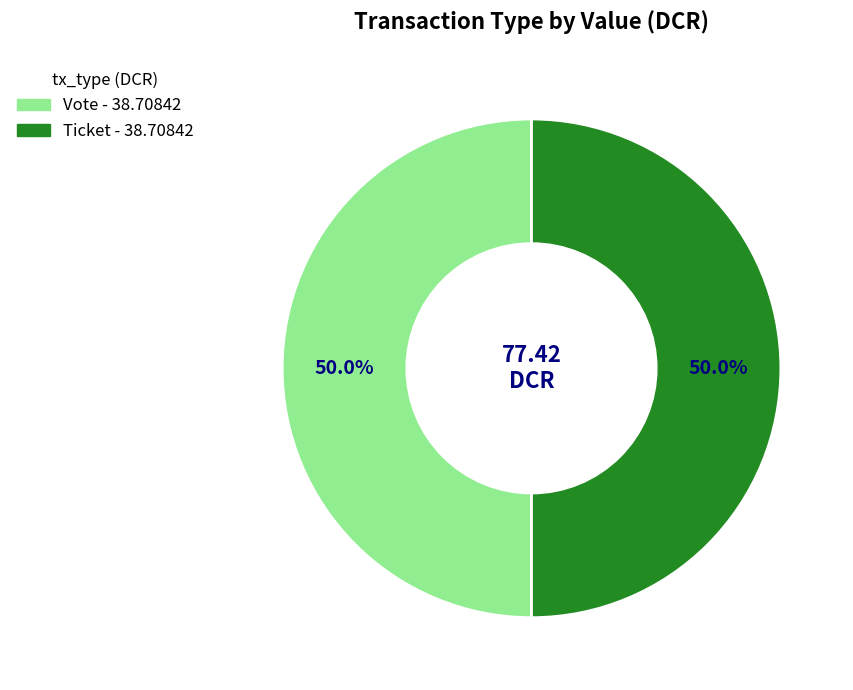

How many segments does this pie chart have?

2